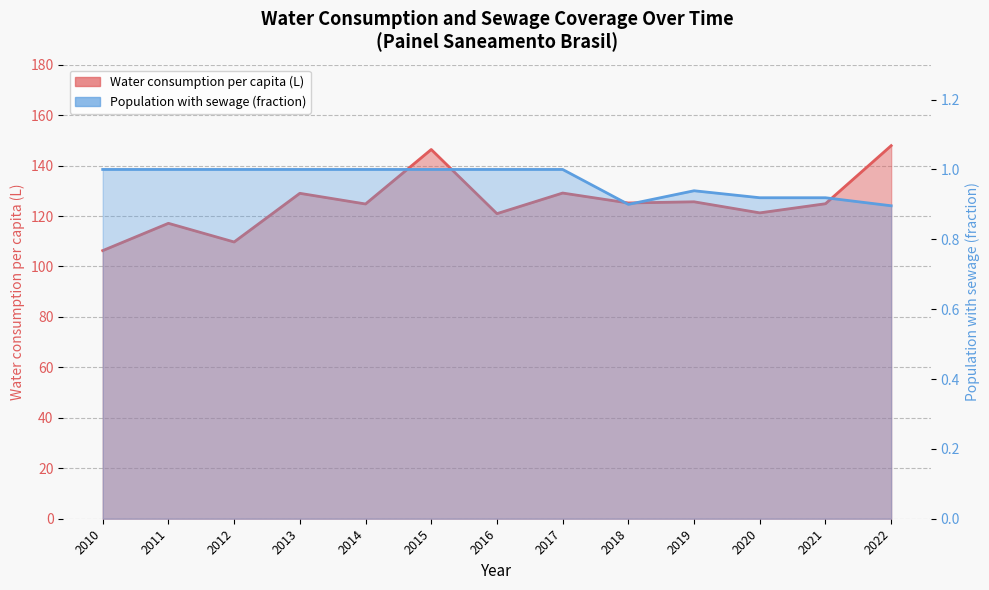

Count the Population with sewage (fraction) values in the range 0 to 1.

13